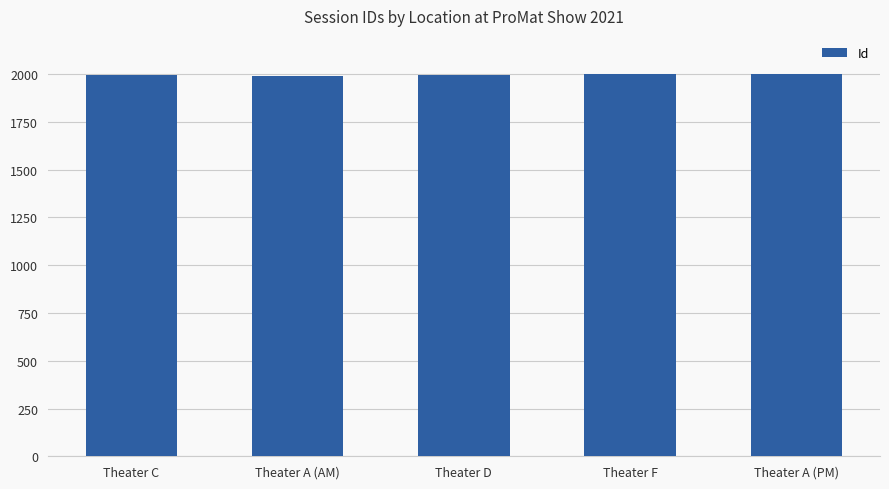

What is the difference between the values at Theater F and Theater A (AM)?

7